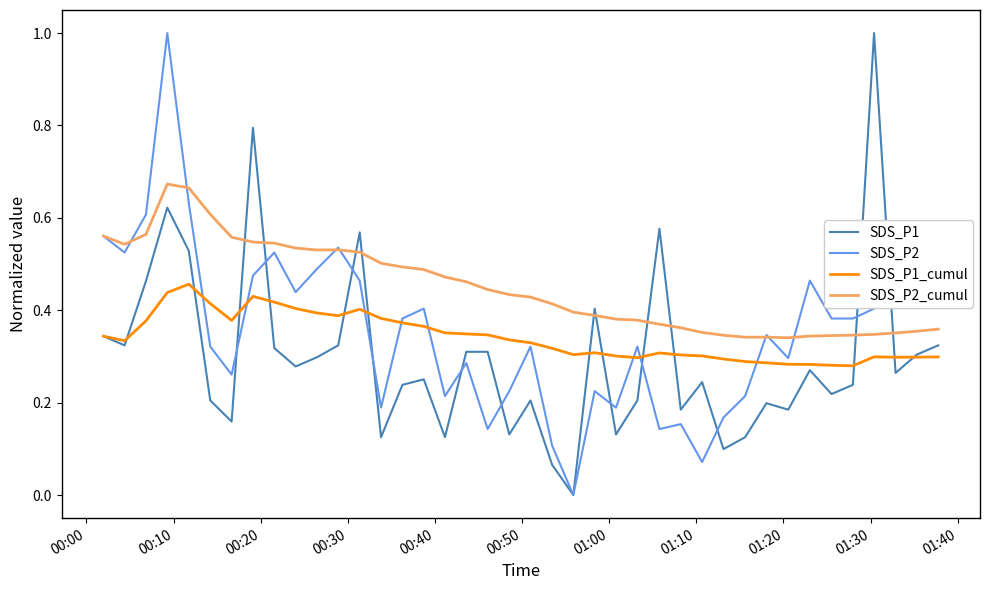

What are all the series names shown in the legend?

SDS_P1, SDS_P2, SDS_P1_cumul, SDS_P2_cumul